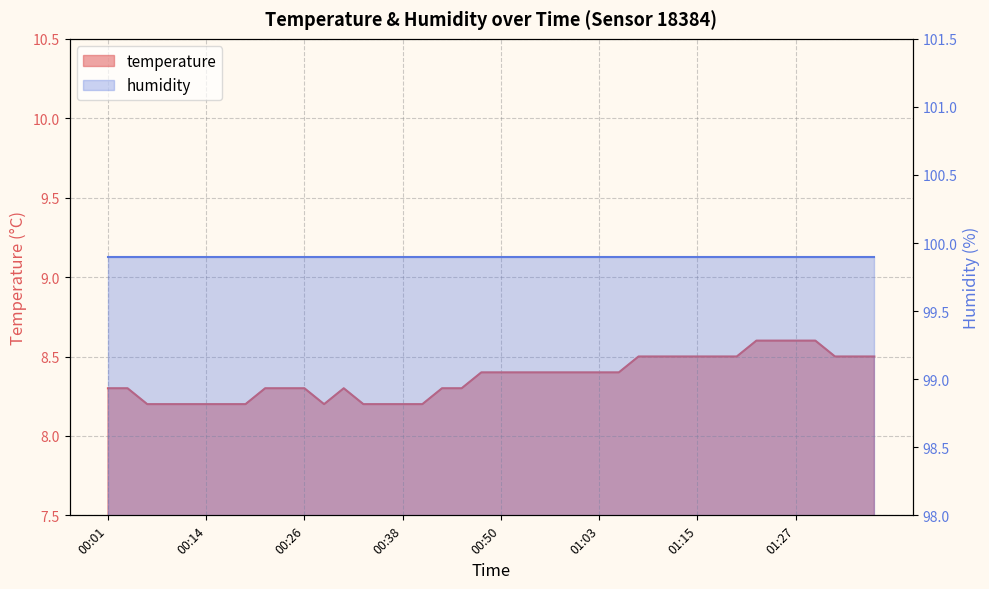

Does the chart have visible grid lines?

Yes